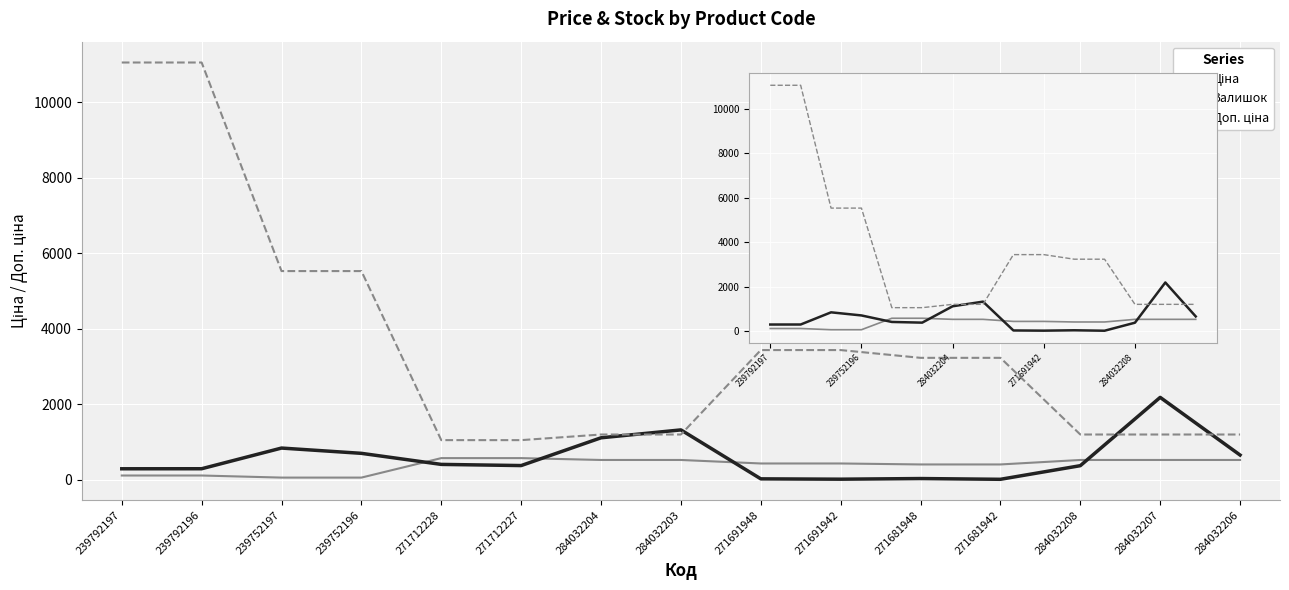

Rank the series at 284032204 from highest to lowest value.

Доп. ціна, Залишок, Ціна